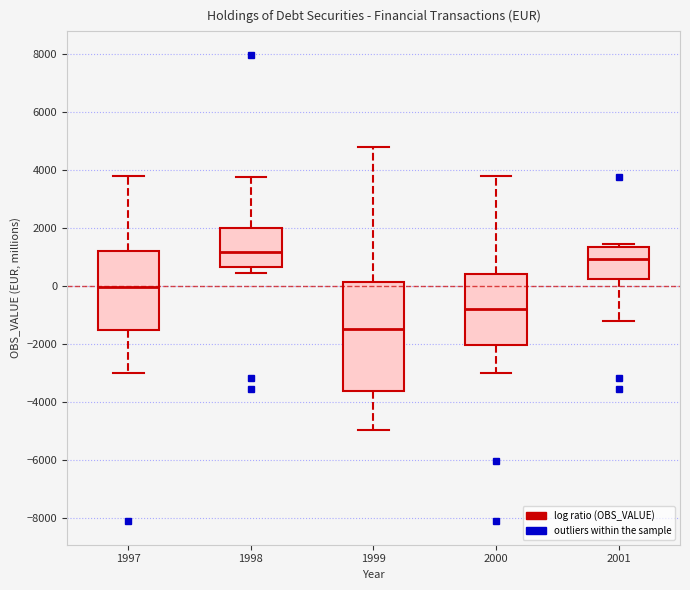

Which box is the tallest, from its lower edge to its upper edge?

1999